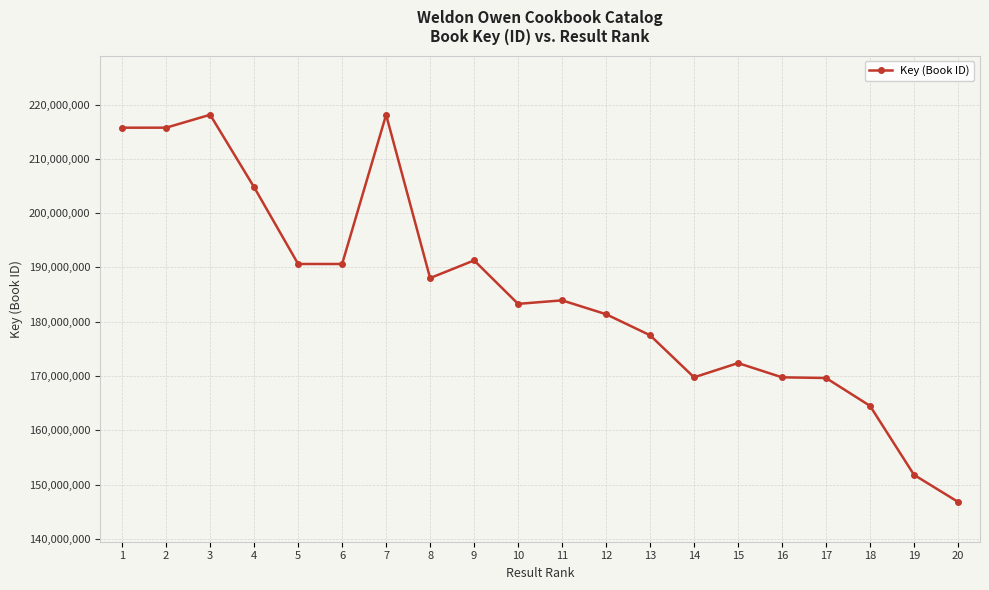

What is the difference between the second highest and minimum values?

71317988